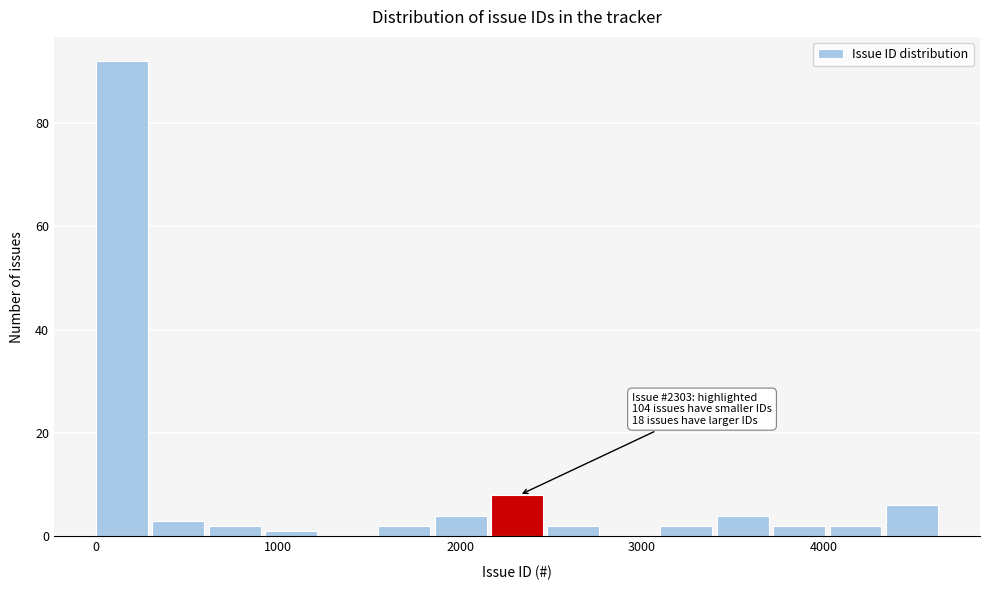

Around what value on the x-axis is the tallest bar? Give the approximate position of its centre, as read against the axis.

100